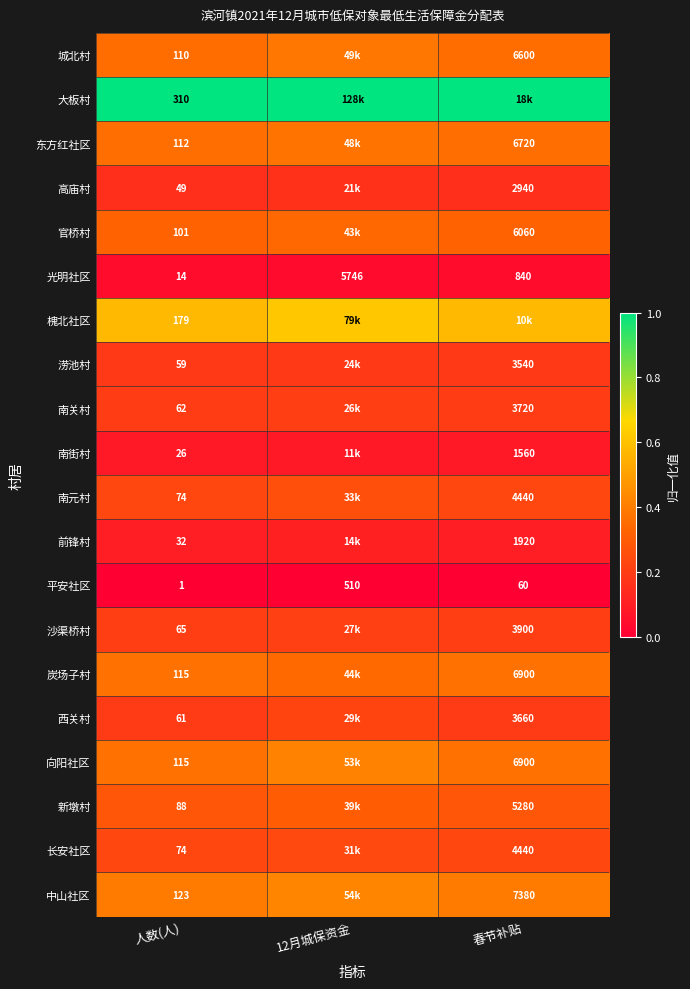

Is the value of 前锋村 at 人数(人) greater than the value of 向阳社区 at 人数(人)?

No